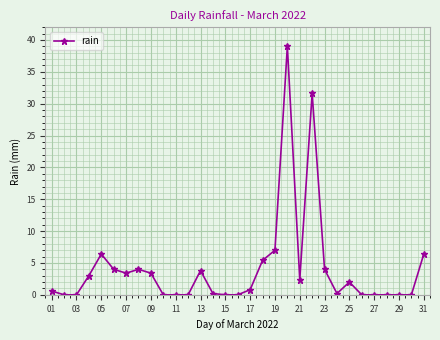

What is the average value?

4.1